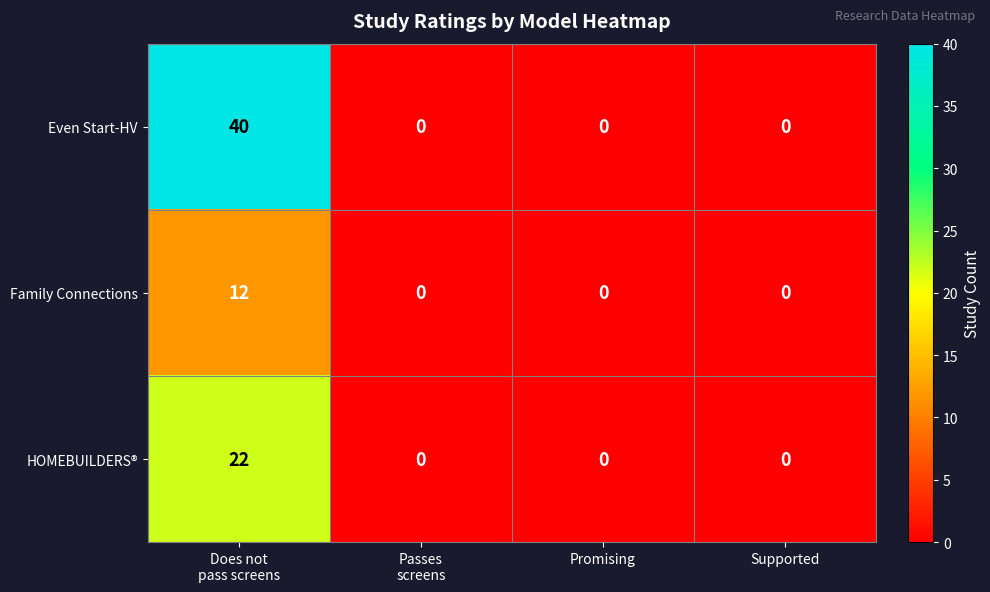

At which category is the sum across all series the highest?

Does not
pass screens